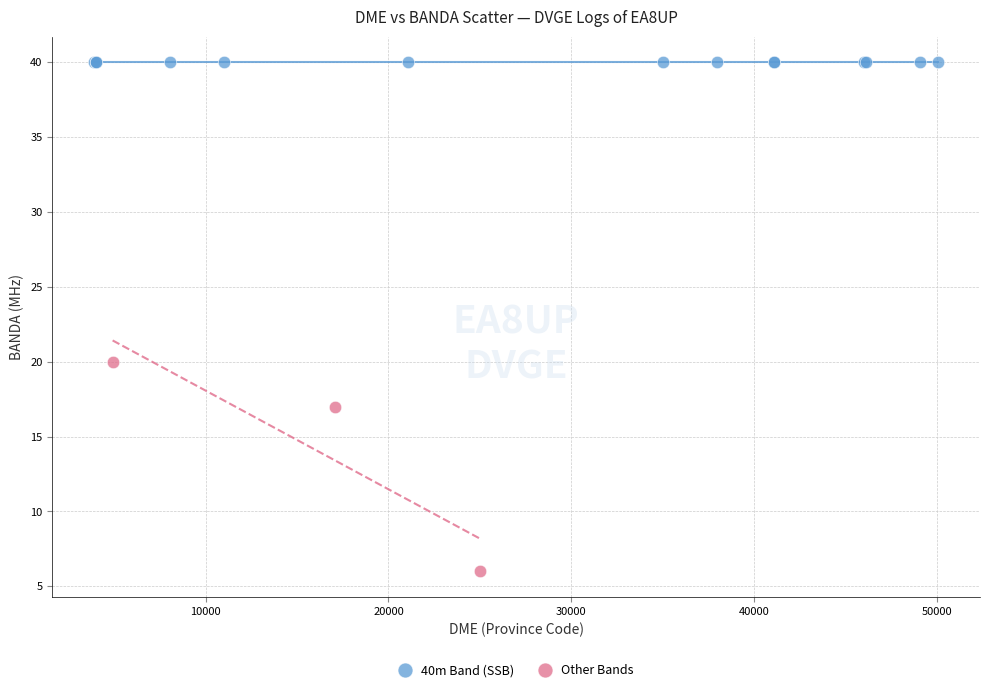

Which series contains the lowest Y value?

Other Bands